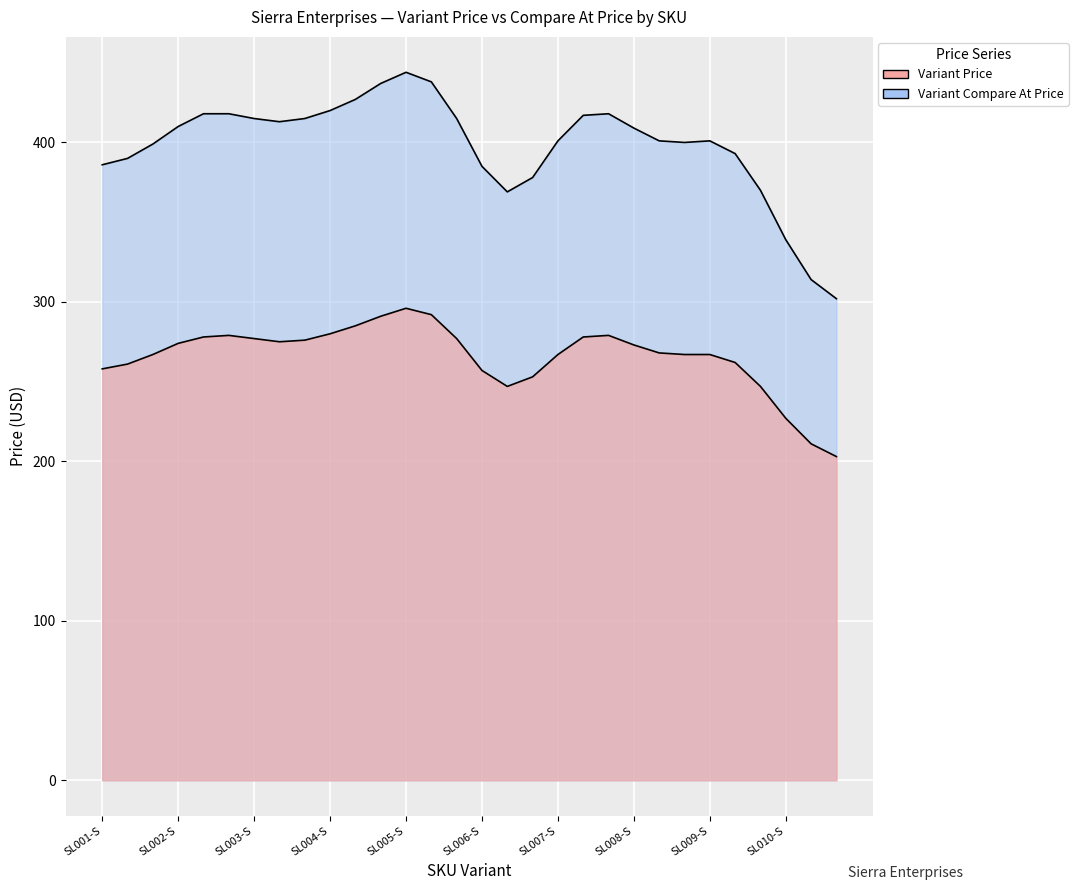

At which category is the sum across all series the highest?

SL005-S